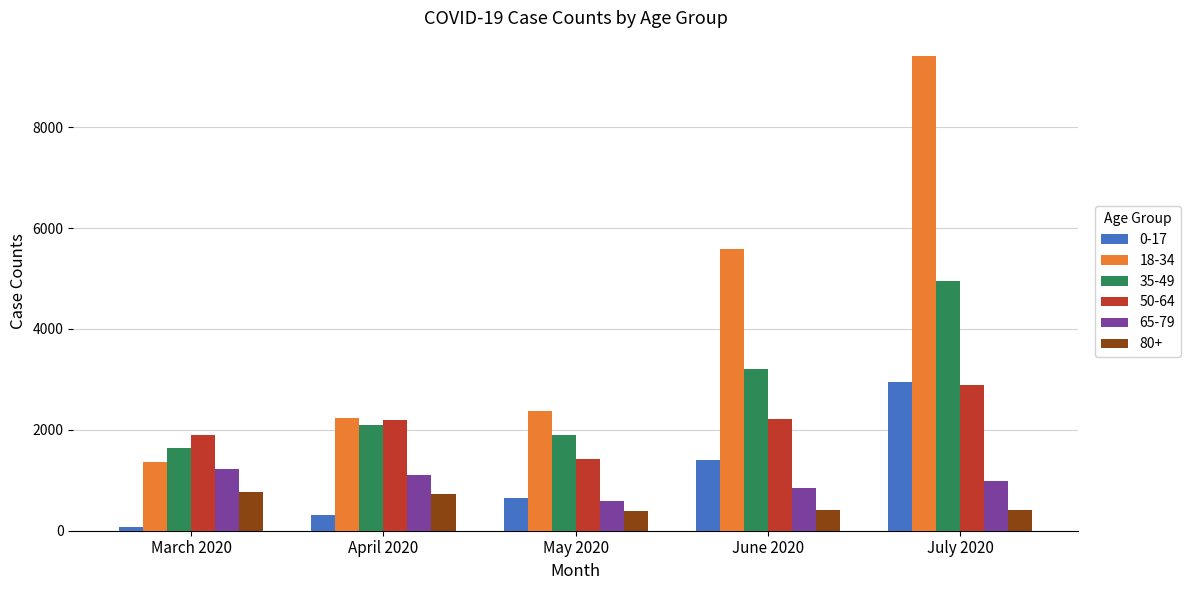

What is the label of the 5th bar from the right?

March 2020